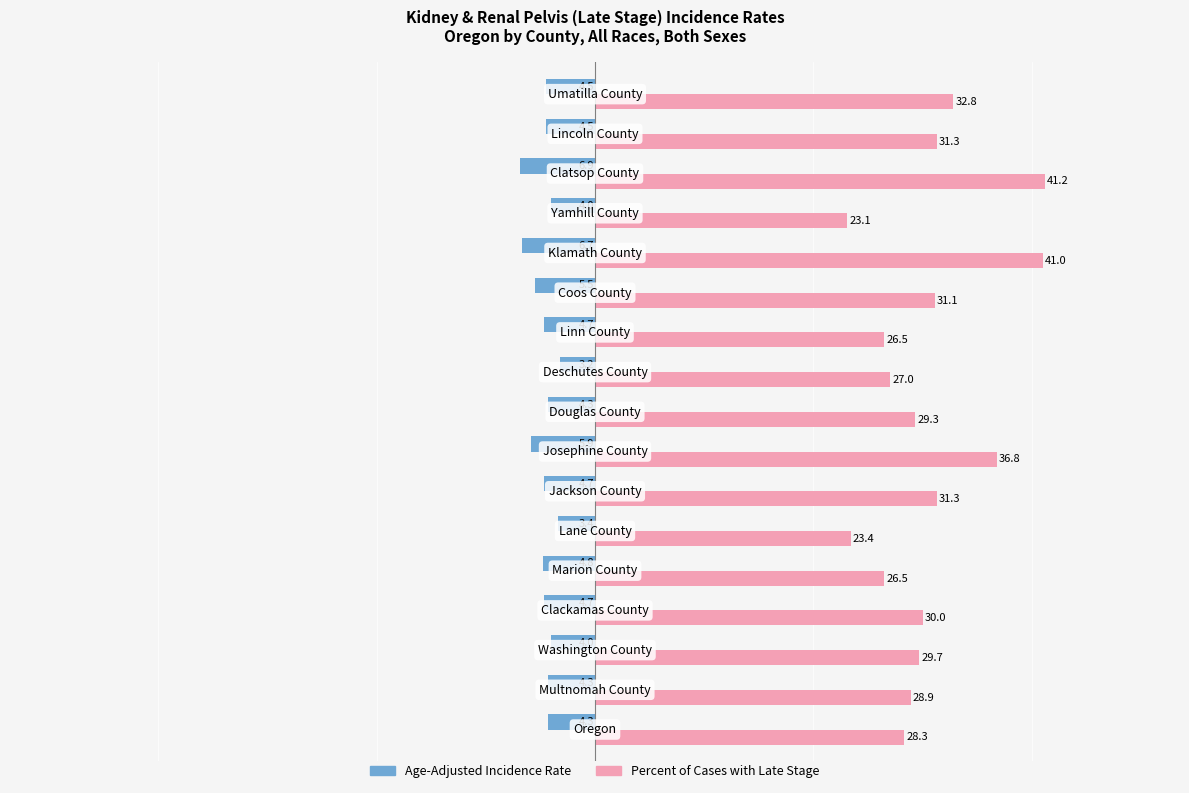

Which series has the largest range (max minus min)?

Percent of Cases with Late Stage